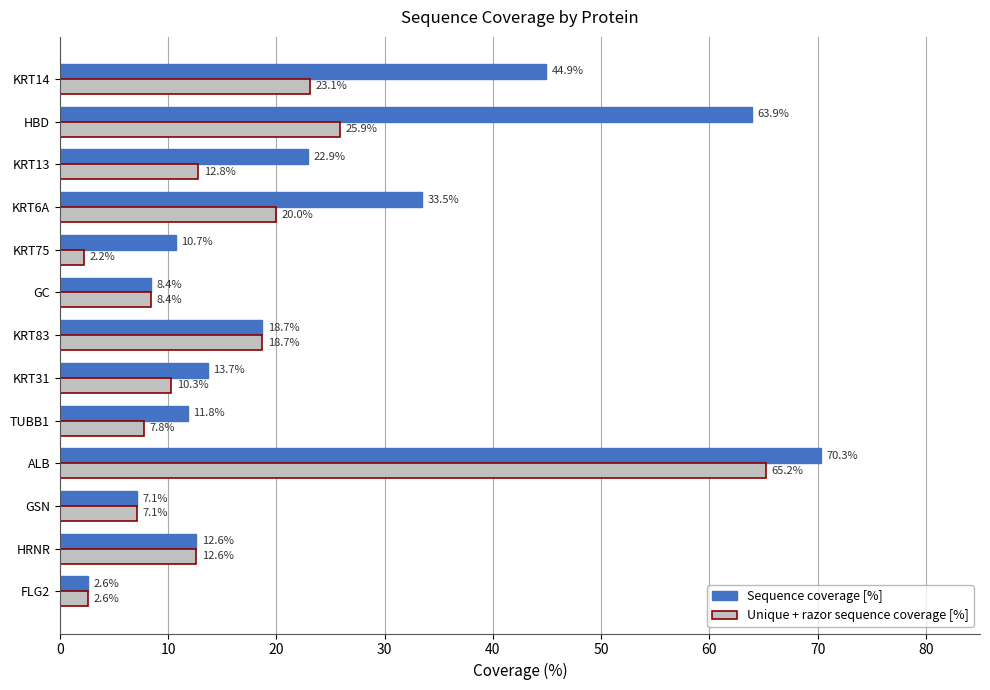

How many series are shown in this chart?

2